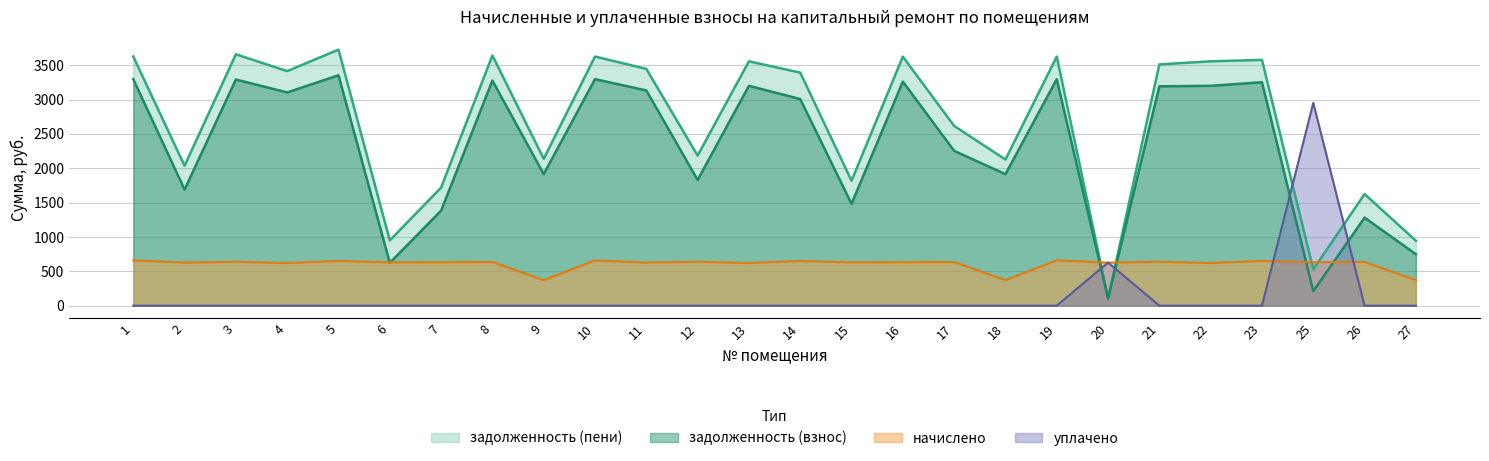

True or false: начислено and задолженность (взнос) cross at least once.

True